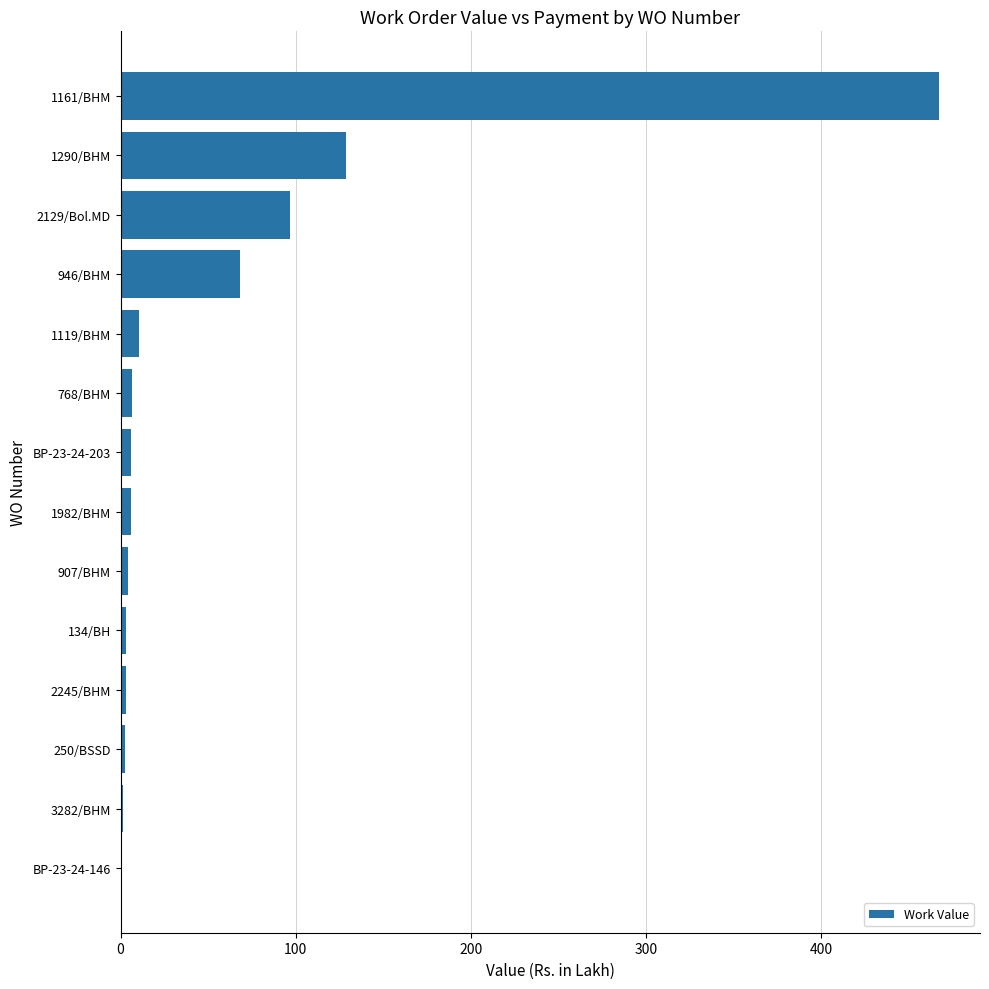

The value at 2129/Bol.MD is 96.8. True or false?

True